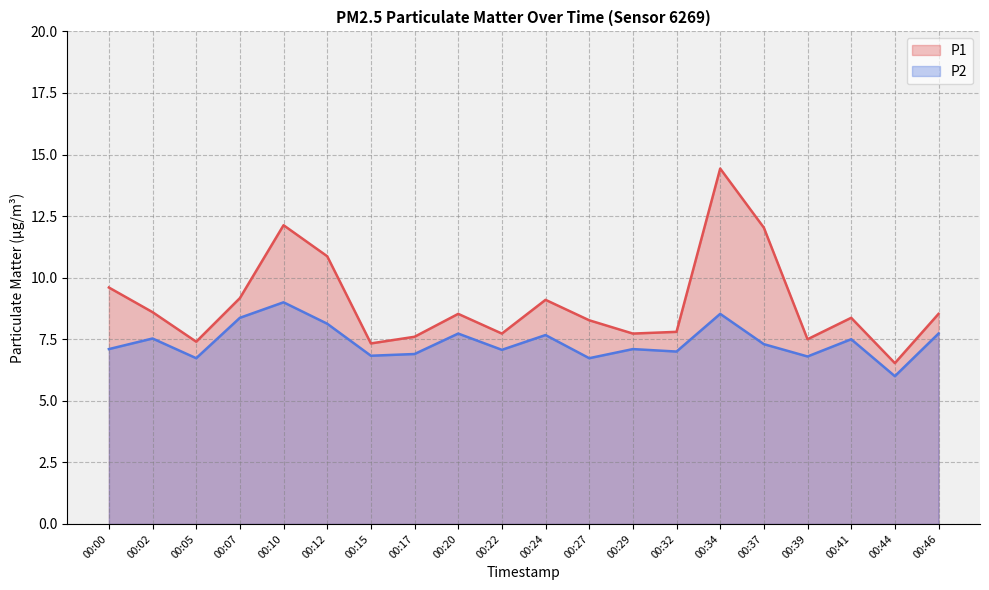

True or false: P2 has more than 2 points higher than both neighbors.

True